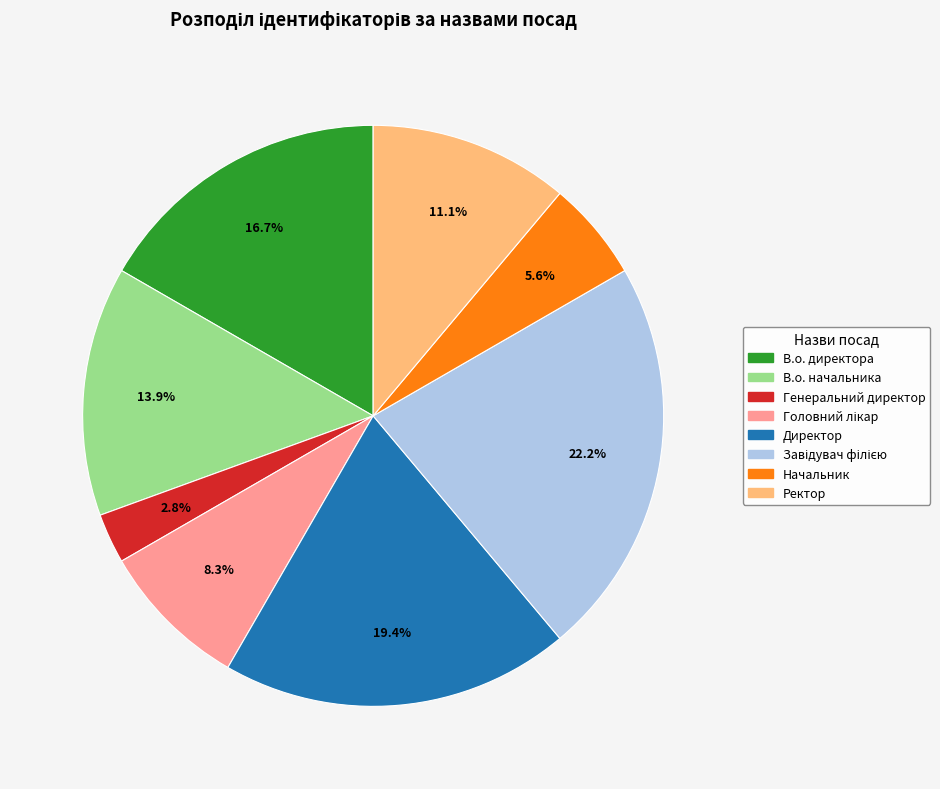

Which category has the smallest portion of the pie?

Генеральний директор